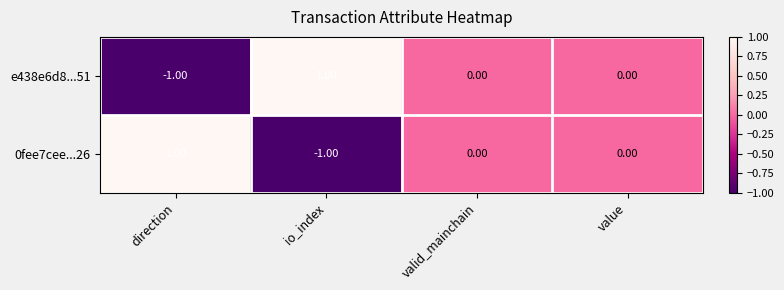

At direction, list the series in order from smallest to largest.

e438e6d8...51, 0fee7cee...26